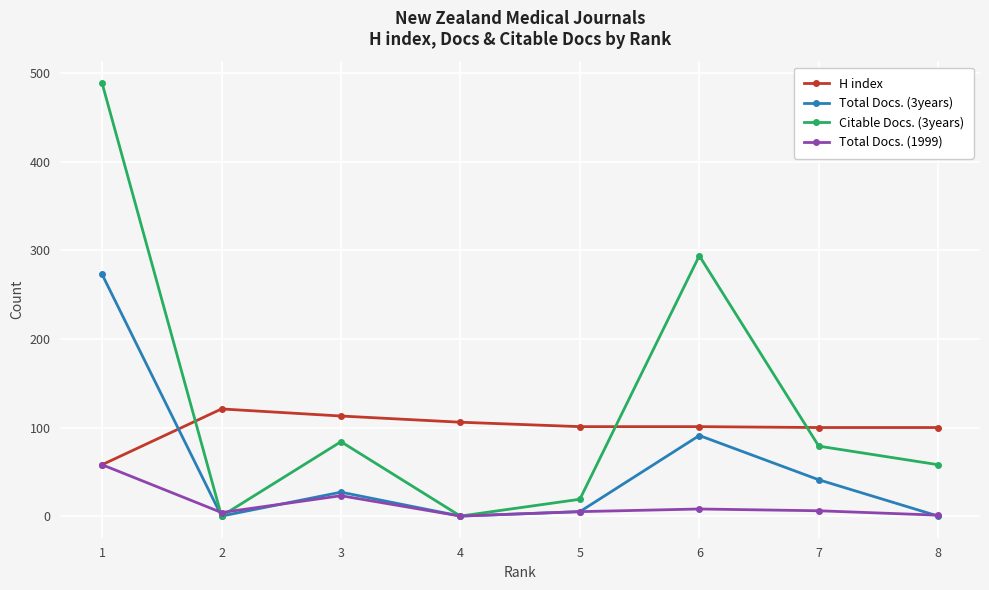

Where is the first local maximum for Total Docs. (1999)?

3